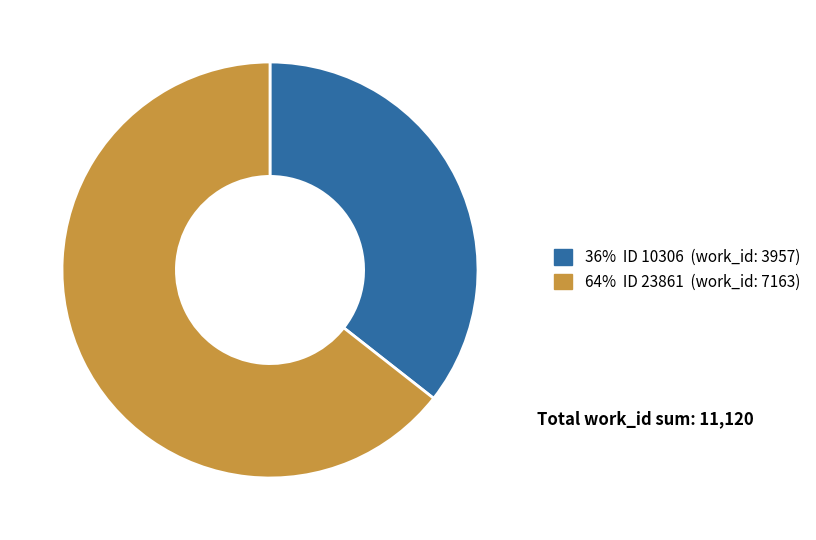

What is the largest slice in the pie chart?

23861